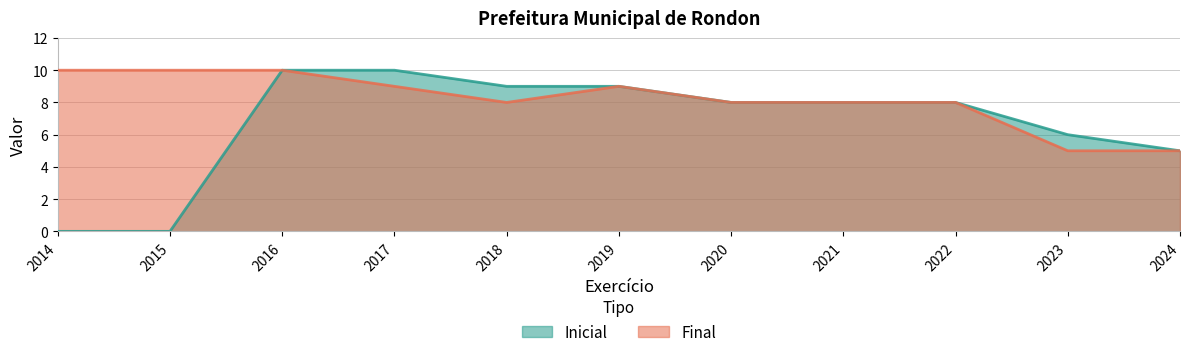

Rank the series by their average value, from highest to lowest.

Final, Inicial